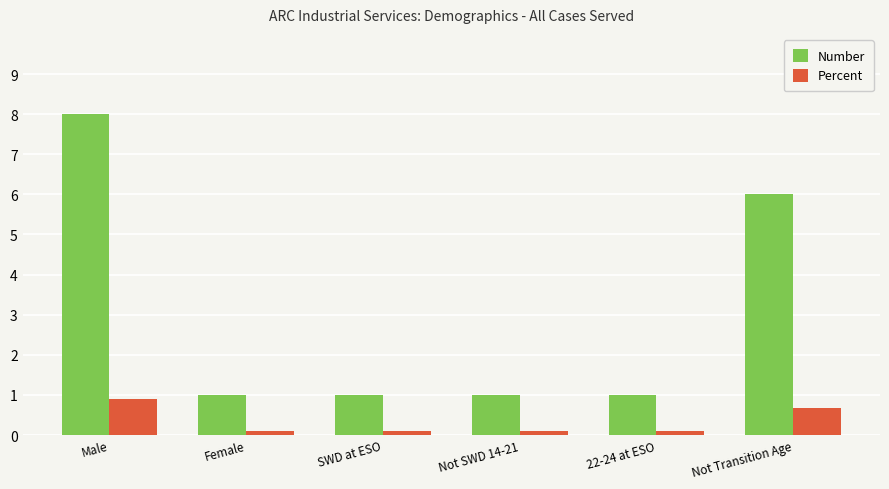

What is the difference between the maximum and minimum values in the Number series?

7.0